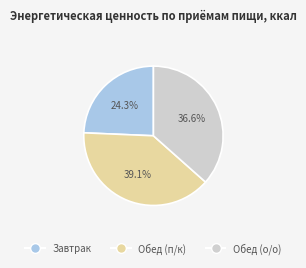

Which slice is the largest?

Обед (п/к)